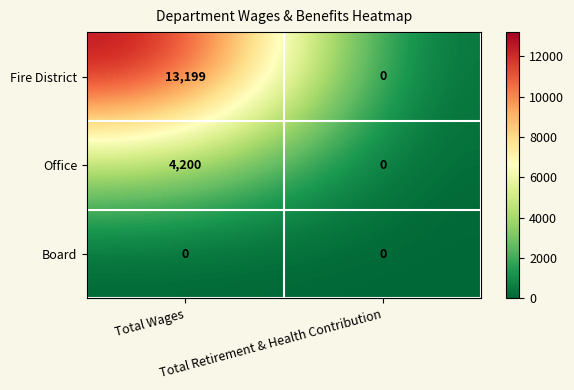

What is the sum of all Fire District values?

13199